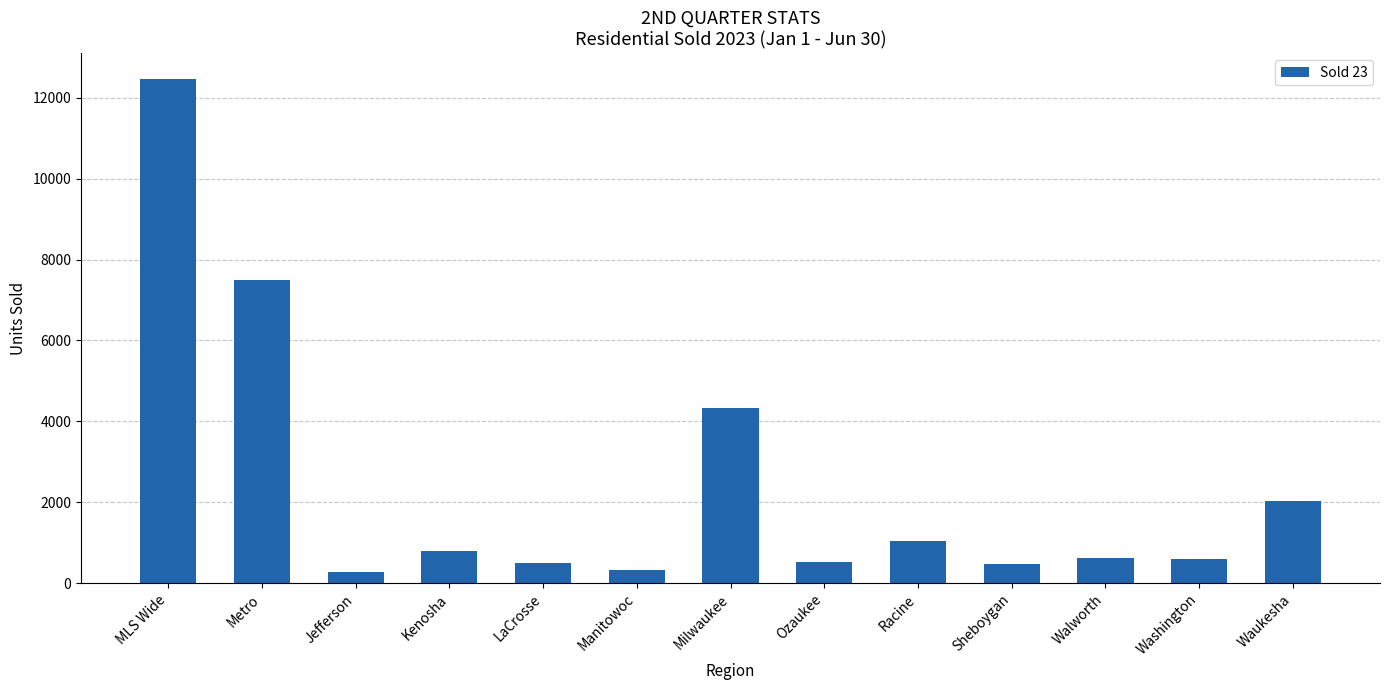

What is the smallest value displayed?

278